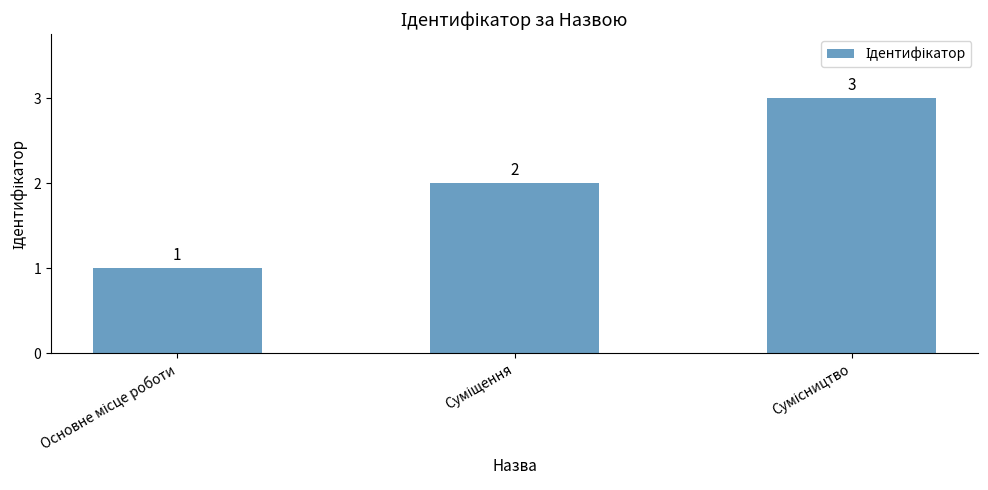

What is the maximum value shown in the chart?

3